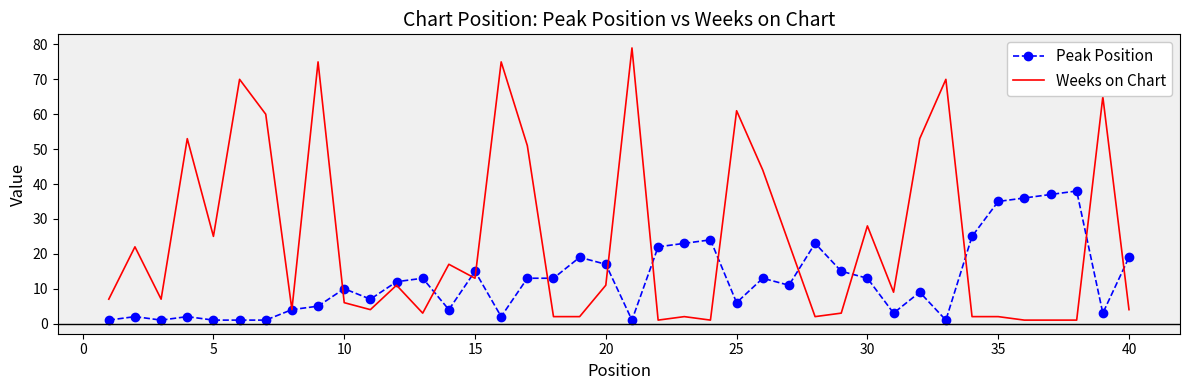

After their last crossing, which series has the higher values: Weeks on Chart or Peak Position?

Peak Position